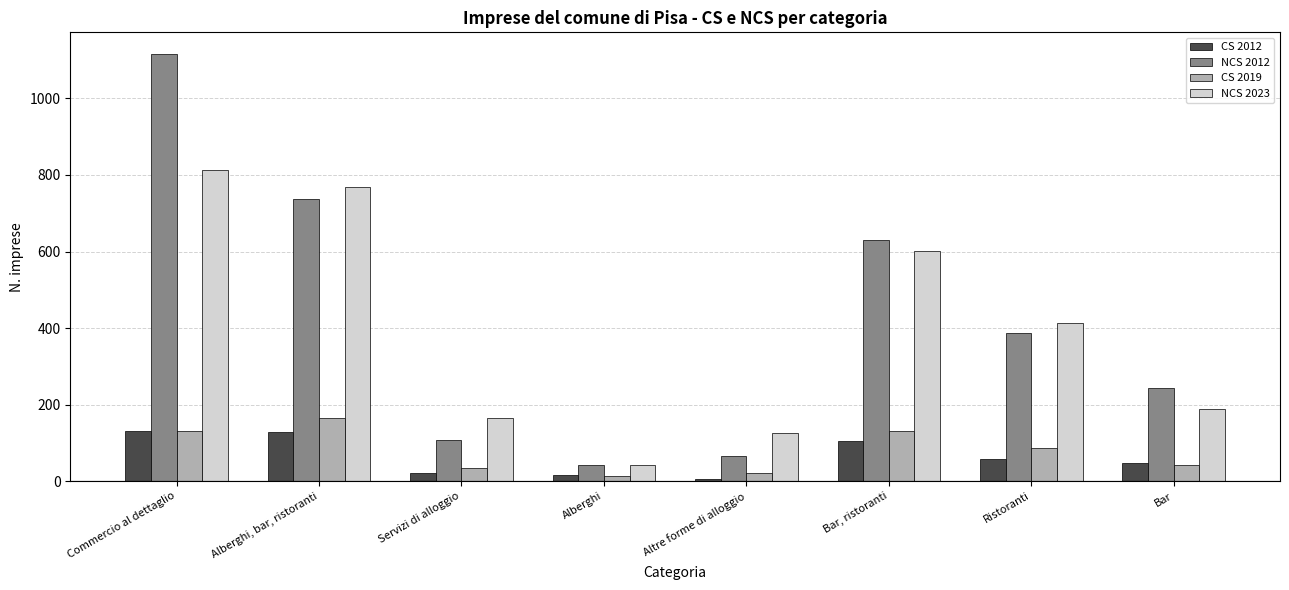

Rank the series by their maximum value, from highest to lowest.

NCS 2012, NCS 2023, CS 2019, CS 2012